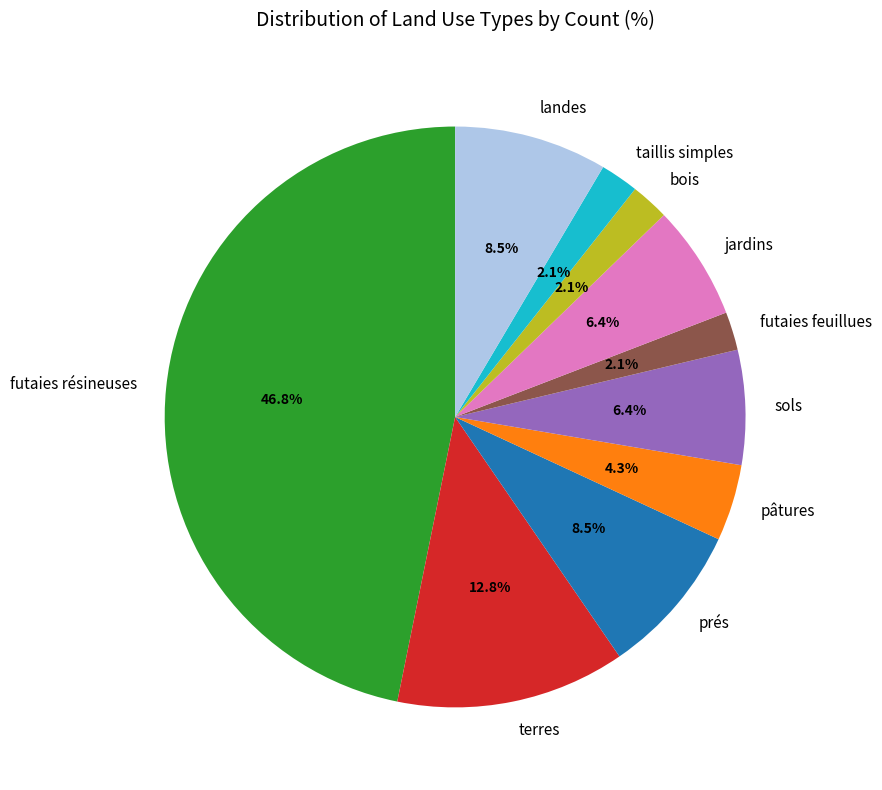

Combined, do bois and futaies feuillues account for over 50%?

No